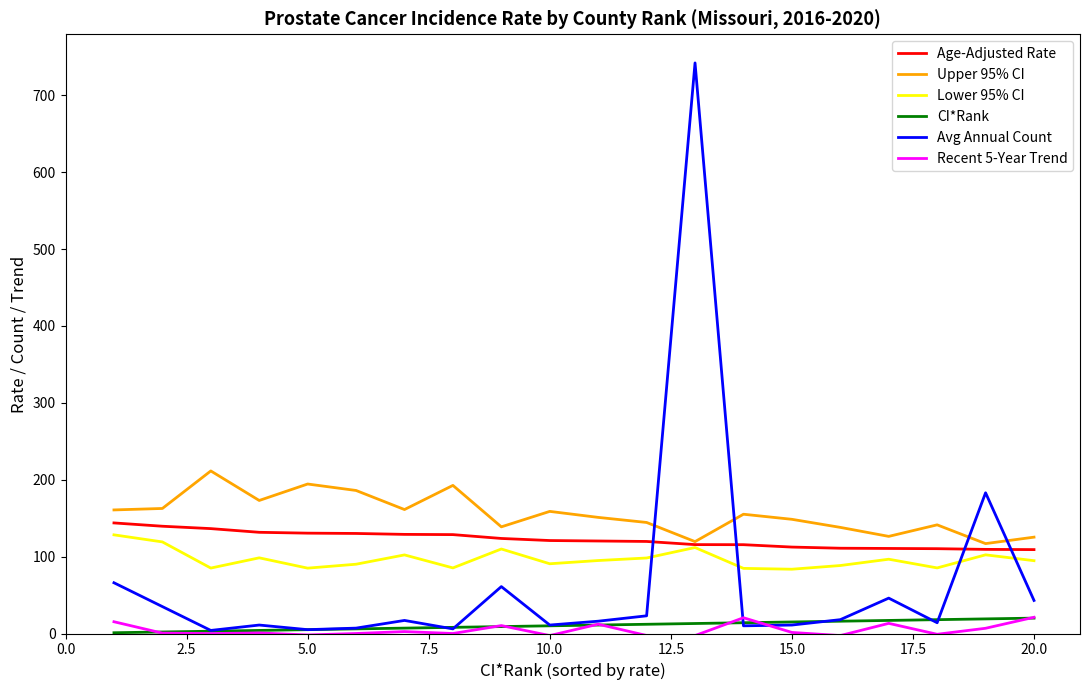

Does the chart have visible grid lines?

No